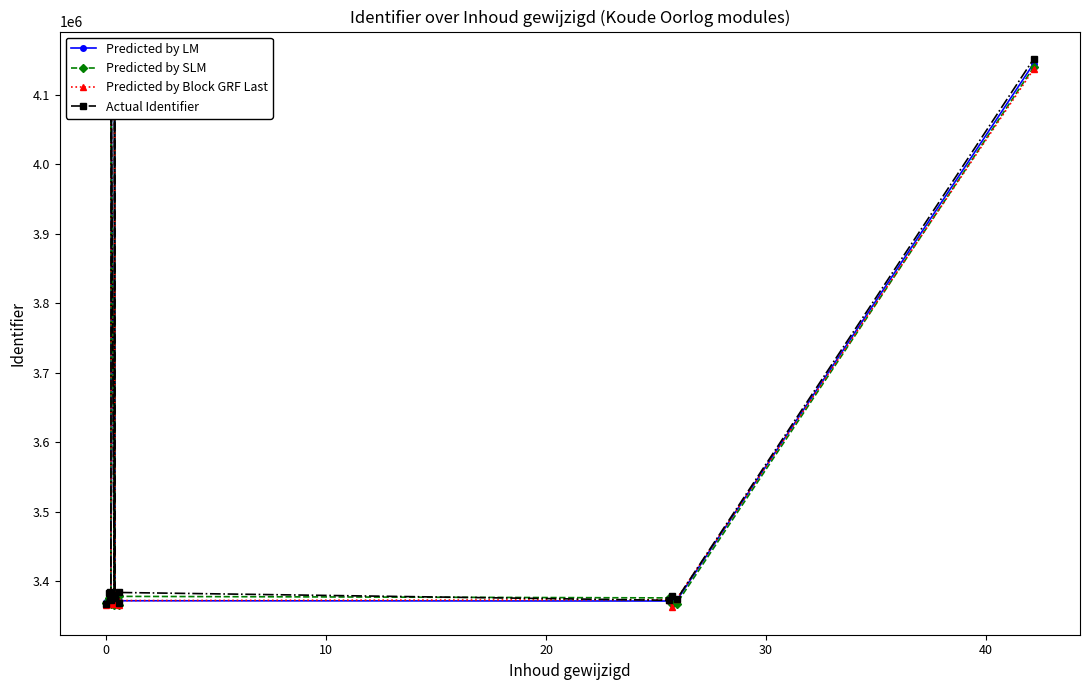

What is the highest value of the Actual Identifier series?

4151811.7